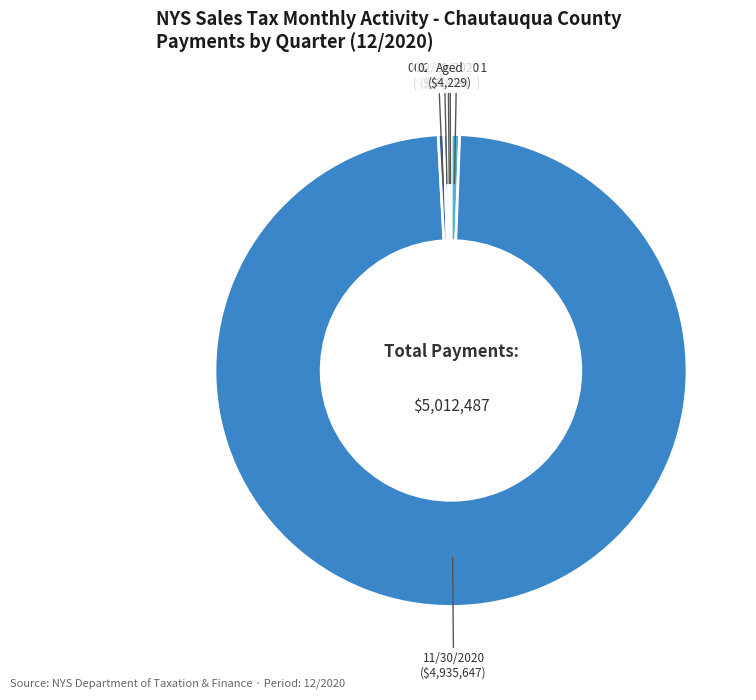

Is there any slice that represents more than half of the pie?

Yes